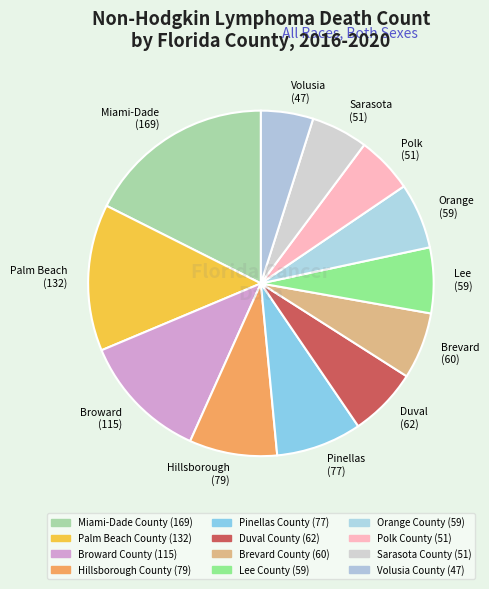

Approximately how many times larger is the value at Volusia (47) compared to Palm Beach (132)?

0.4